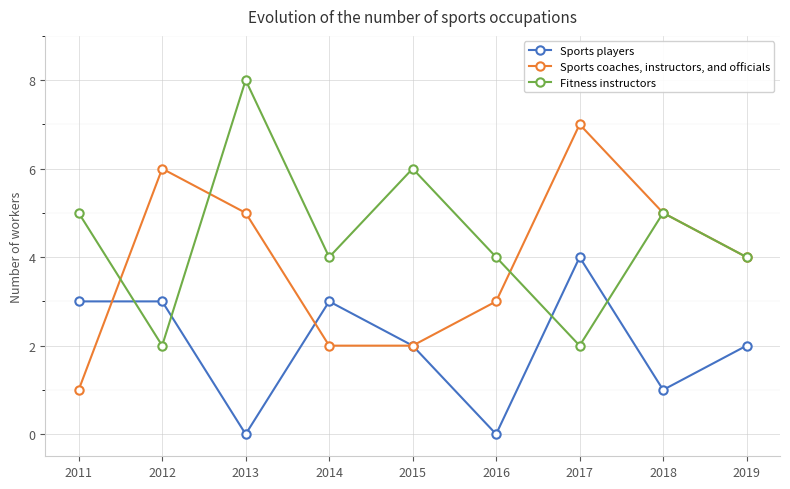

True or false: Sports players and Sports coaches, instructors, and officials intersect in this chart.

True